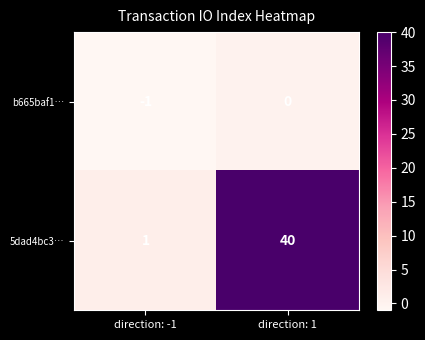

What is the difference between the highest and lowest values at direction: 1?

40